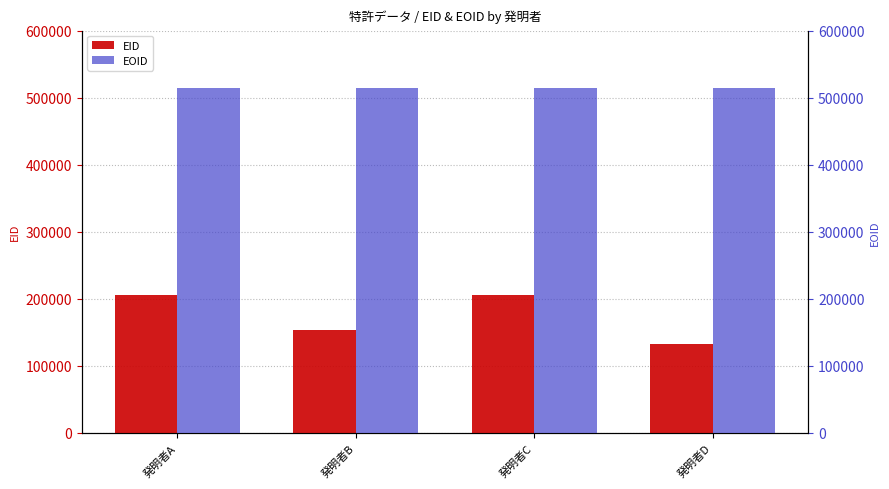

What is the maximum value shown in the chart?

513969